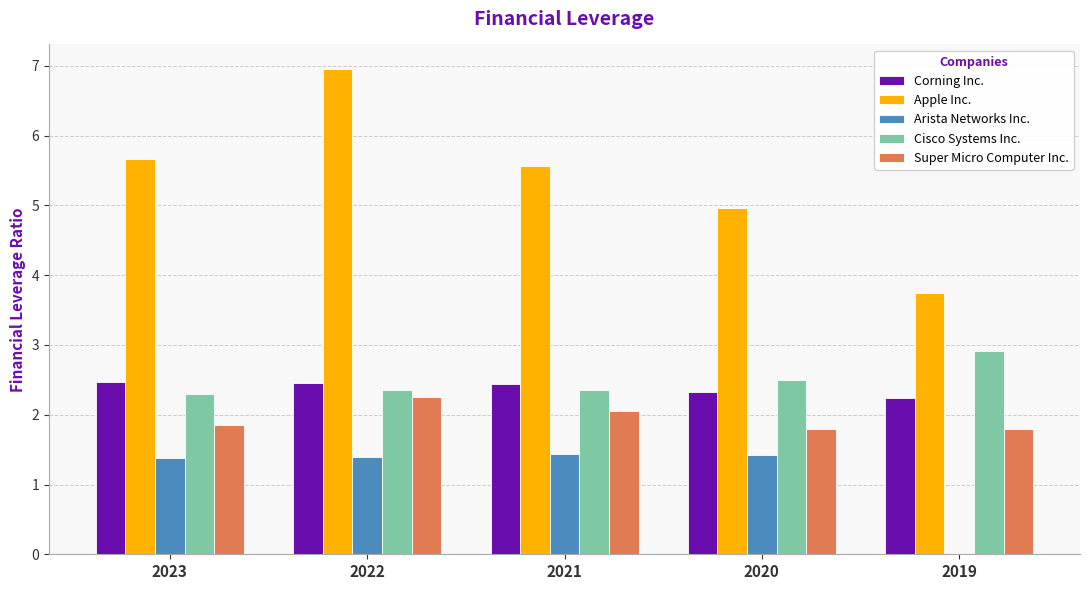

Read the Apple Inc. value at 2021.

5.6